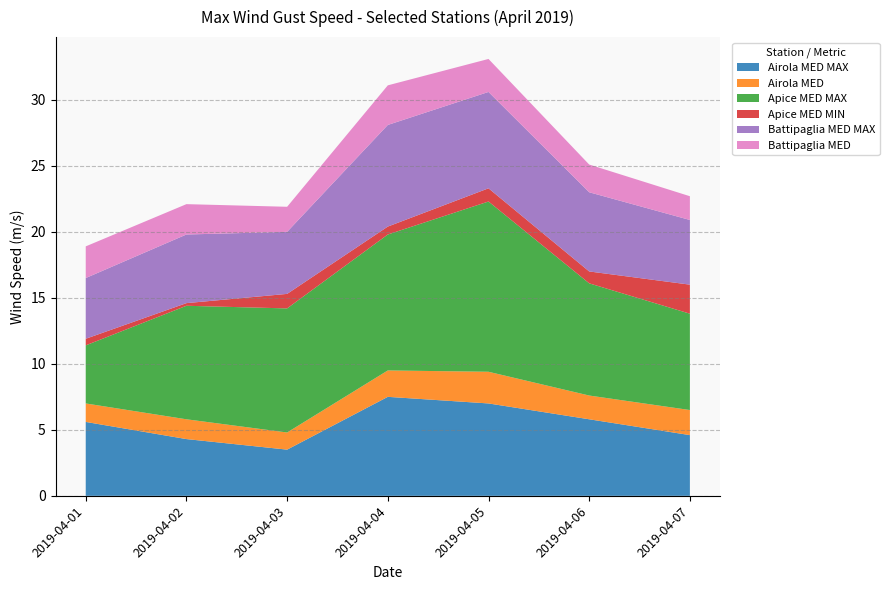

Reading left to right, extract all data points from this chart.

Airola MED MAX: 2019-04-01=5.6	2019-04-02=4.3	2019-04-03=3.5	2019-04-04=7.5	2019-04-05=7.0	2019-04-06=5.8	2019-04-07=4.6
Airola MED: 2019-04-01=1.4	2019-04-02=1.5	2019-04-03=1.3	2019-04-04=2.0	2019-04-05=2.4	2019-04-06=1.8	2019-04-07=1.9
Apice MED MAX: 2019-04-01=4.4	2019-04-02=8.6	2019-04-03=9.4	2019-04-04=10.3	2019-04-05=12.9	2019-04-06=8.5	2019-04-07=7.3
Apice MED MIN: 2019-04-01=0.5	2019-04-02=0.2	2019-04-03=1.1	2019-04-04=0.6	2019-04-05=1.0	2019-04-06=0.9	2019-04-07=2.2
Battipaglia MED MAX: 2019-04-01=4.6	2019-04-02=5.2	2019-04-03=4.7	2019-04-04=7.7	2019-04-05=7.3	2019-04-06=6.0	2019-04-07=4.9
Battipaglia MED: 2019-04-01=2.4	2019-04-02=2.3	2019-04-03=1.9	2019-04-04=3.0	2019-04-05=2.5	2019-04-06=2.1	2019-04-07=1.8